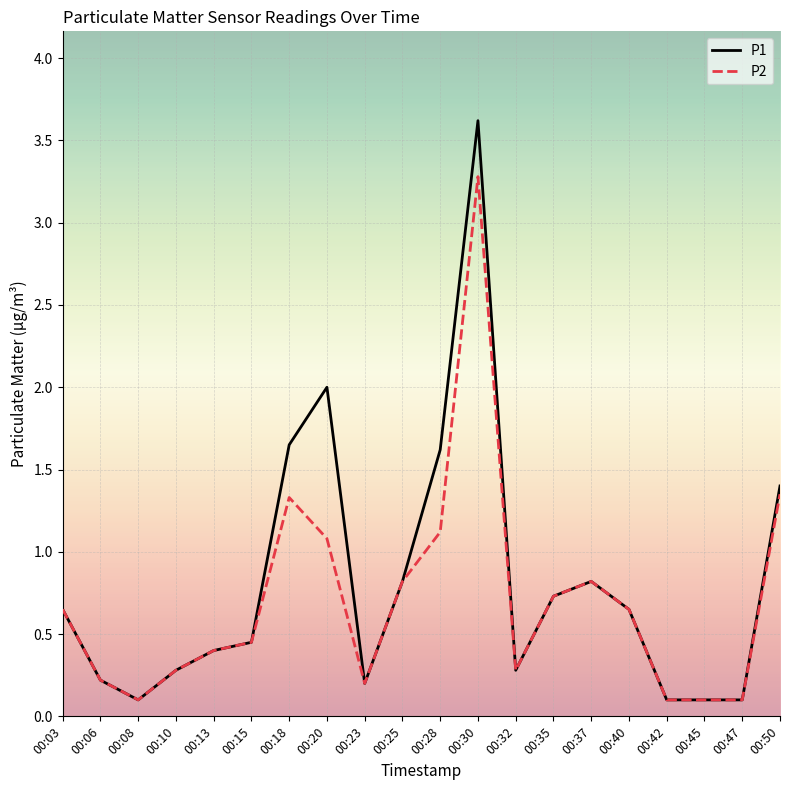

Which category has the highest value across all series?

00:30